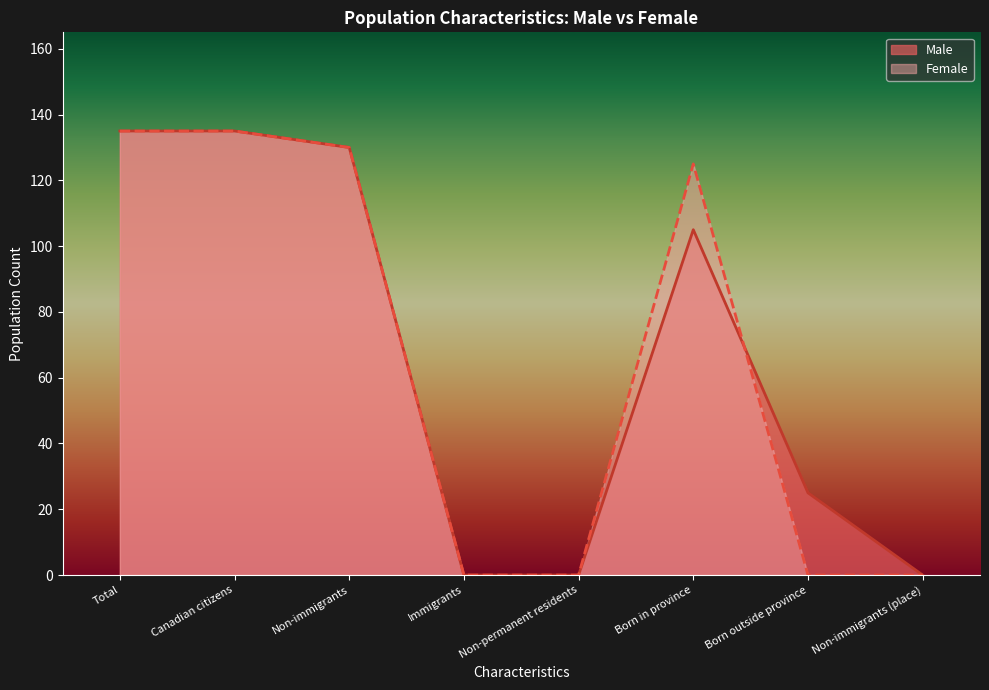

Which series has the largest total across all categories?

Male